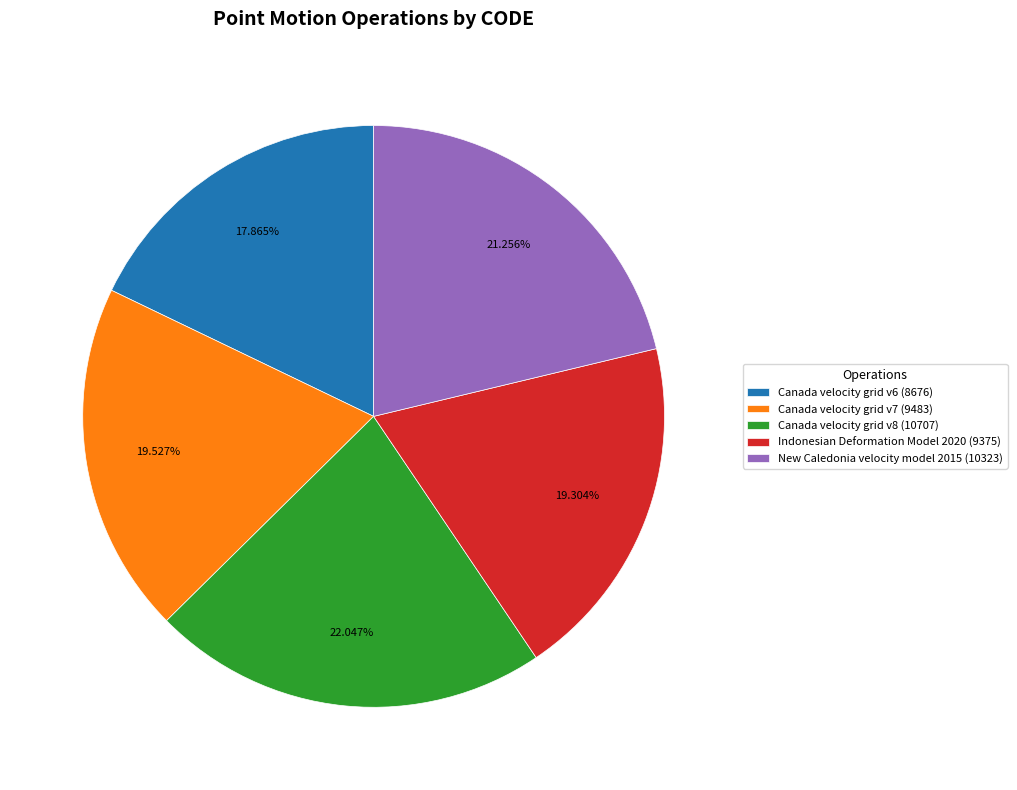

What percentage is the Canada velocity grid v7 slice, to the nearest percent?

20%